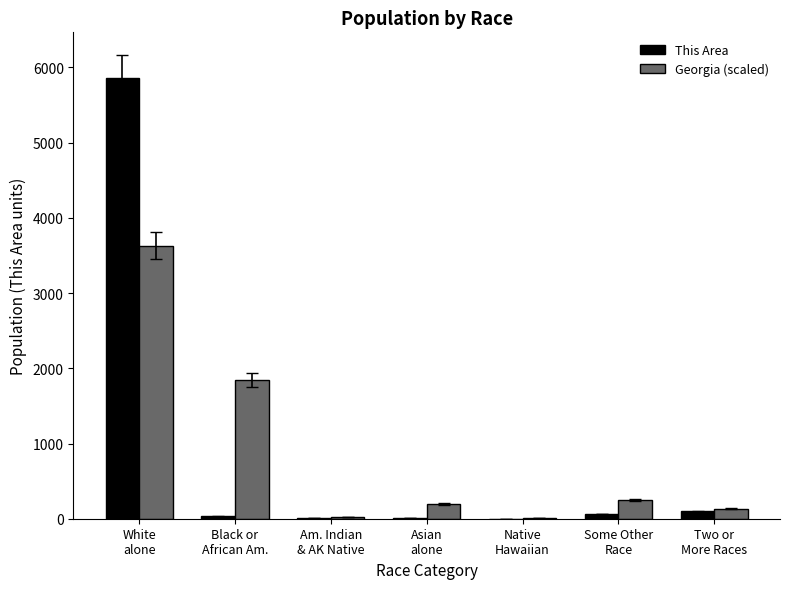

What is the highest value of the This Area series?

5865.0